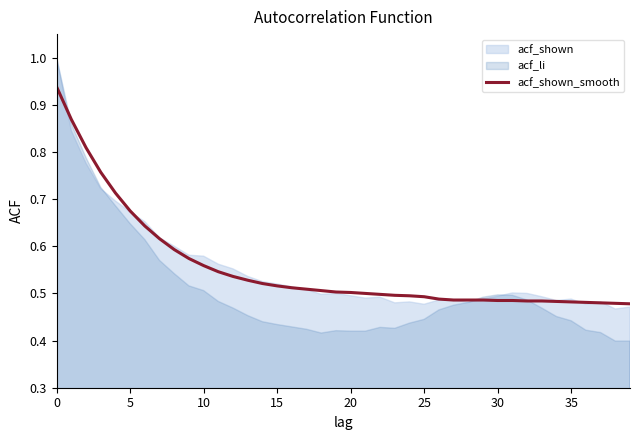

True or false: the data has more than 0 interior local peaks.

False